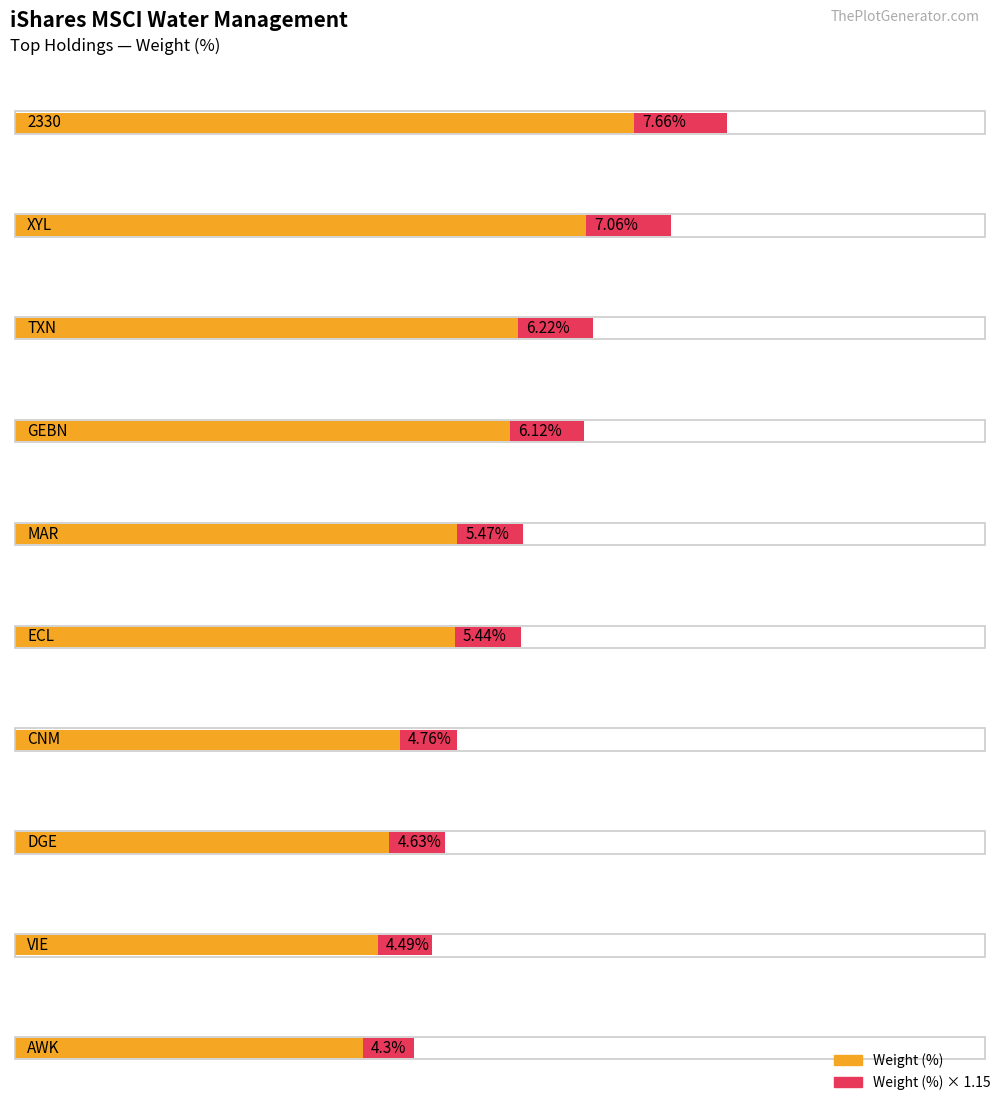

Does the chart contain stacked bars?

No